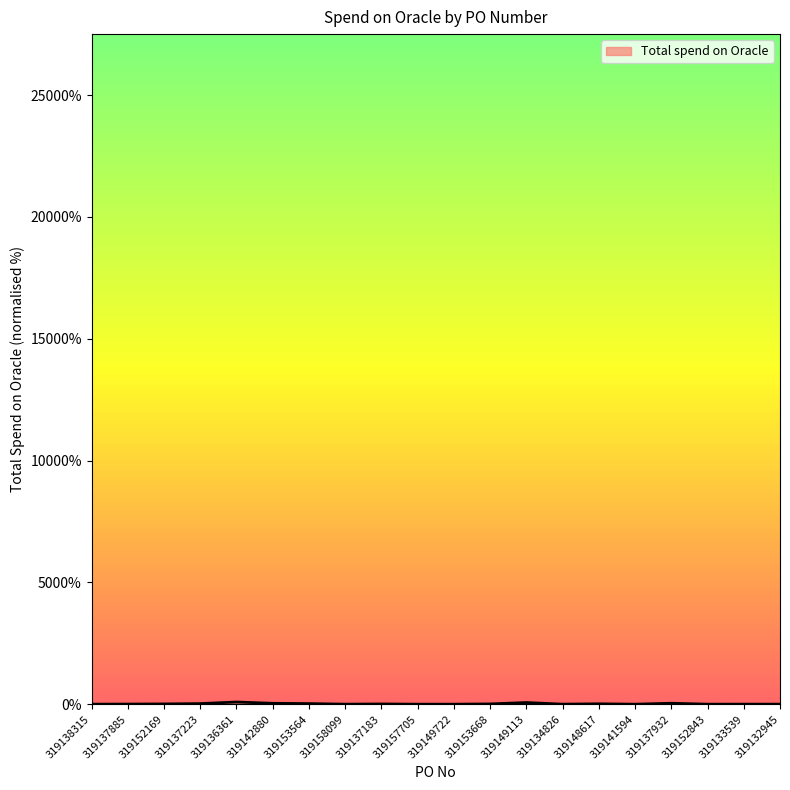

The chart shows a value of 2.6 at 319132945. True or false?

True